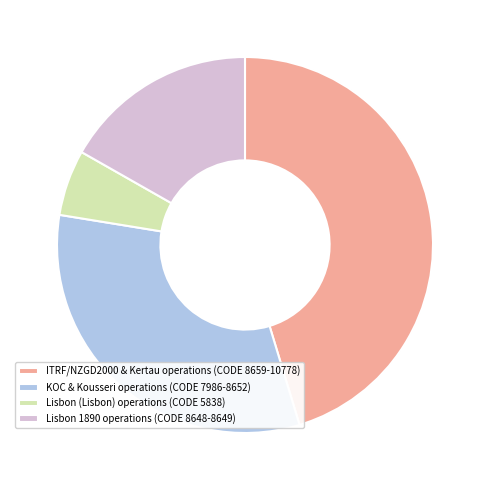

Combined, do KOC & Kousseri operations (CODE 7986-8652) and Lisbon (Lisbon) operations (CODE 5838) account for over 50%?

No